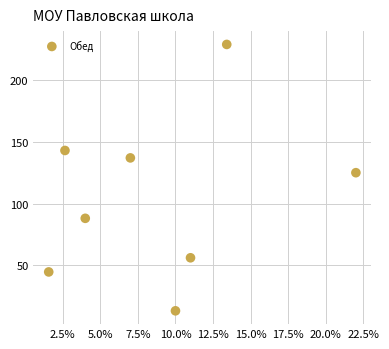

What Y value in the scatter plot is closest to 121?

125.0